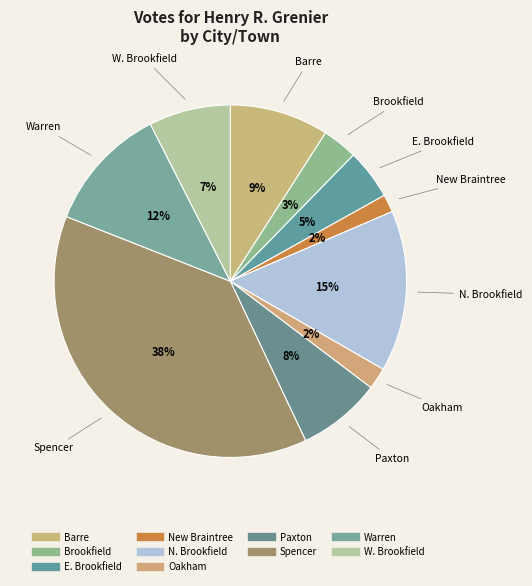

What portion of the pie excludes Warren?

88.5%